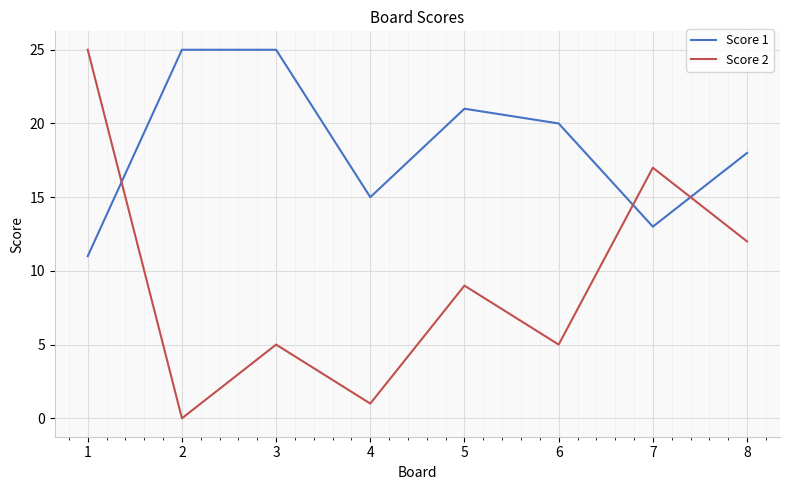

True or false: Score 2 and Score 1 intersect in this chart.

True